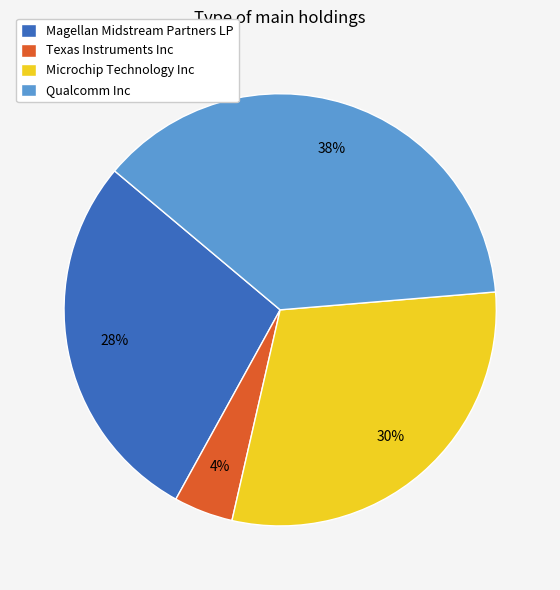

To the nearest percent, what is the difference between the Microchip Technology Inc and Qualcomm Inc slice percentages?

8%